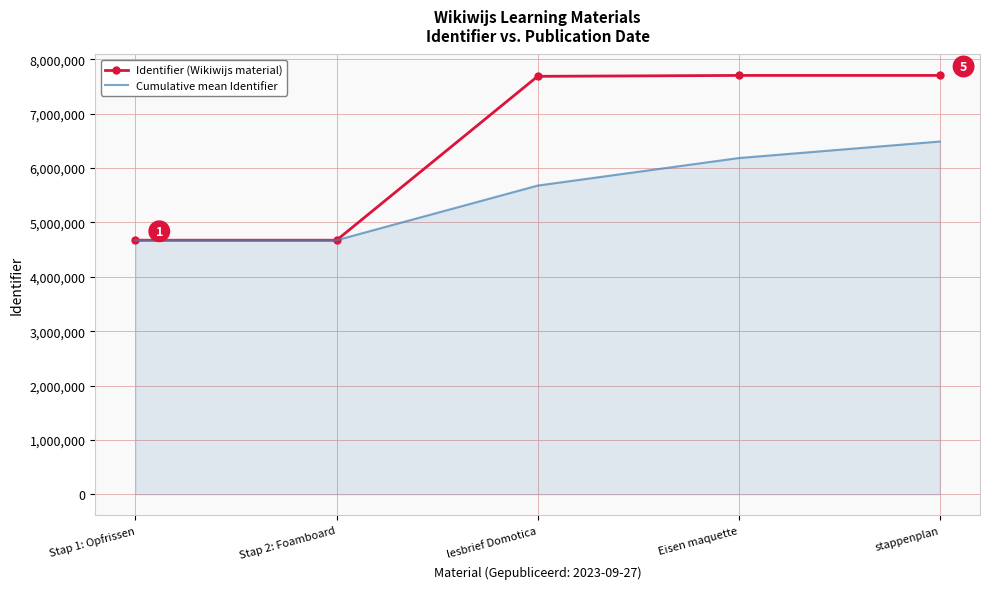

At how many categories does at least one series exceed 5416182?

3